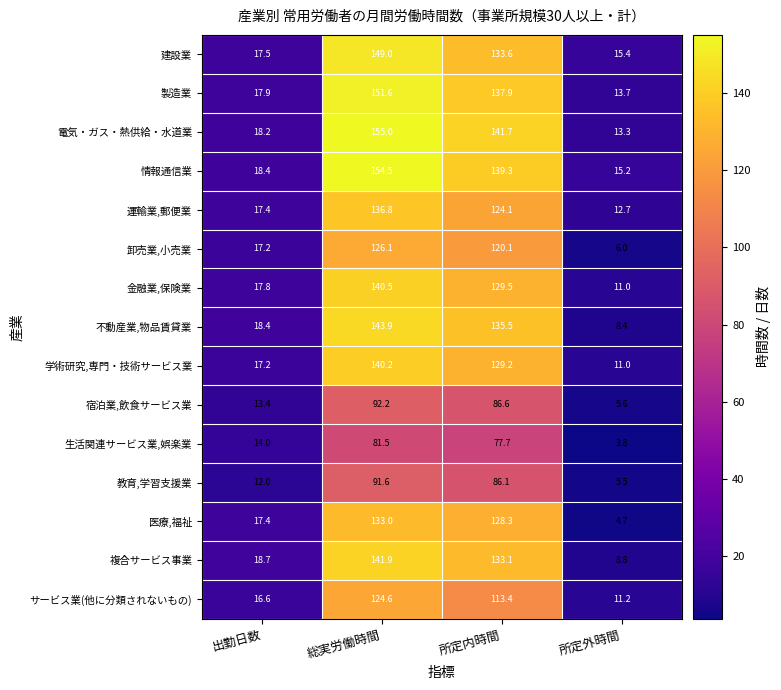

What is the difference between the 学術研究,専門・技術サービス業 values at 所定内時間 and 出勤日数?

112.0